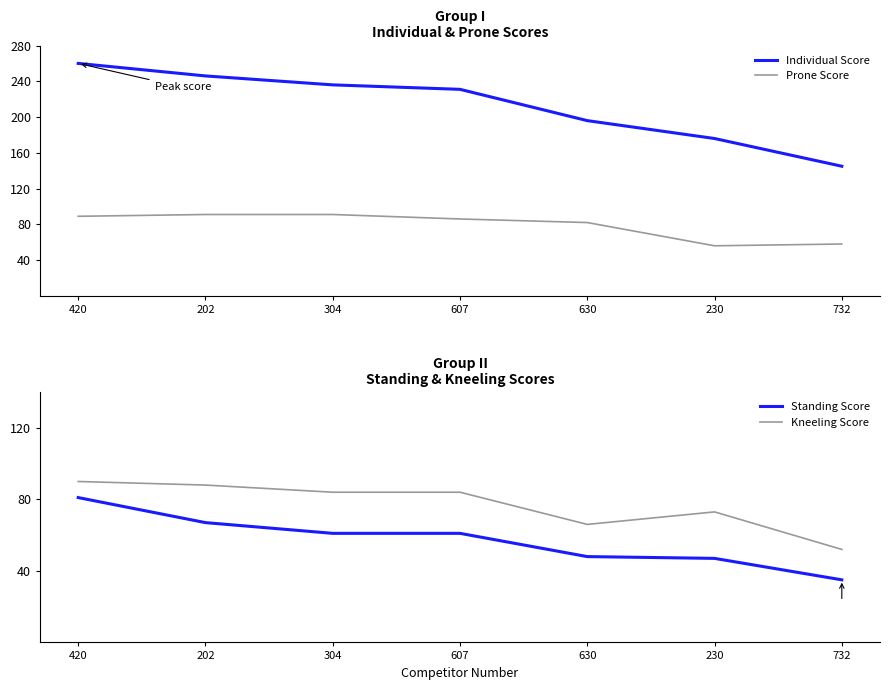

Reading right to left, transcribe all the data shown in this chart.

Individual Score: 732=145	230=176	630=196	607=231	304=236	202=246	420=260
Prone Score: 732=58	230=56	630=82	607=86	304=91	202=91	420=89
Standing Score: 732=35	230=47	630=48	607=61	304=61	202=67	420=81
Kneeling Score: 732=52	230=73	630=66	607=84	304=84	202=88	420=90